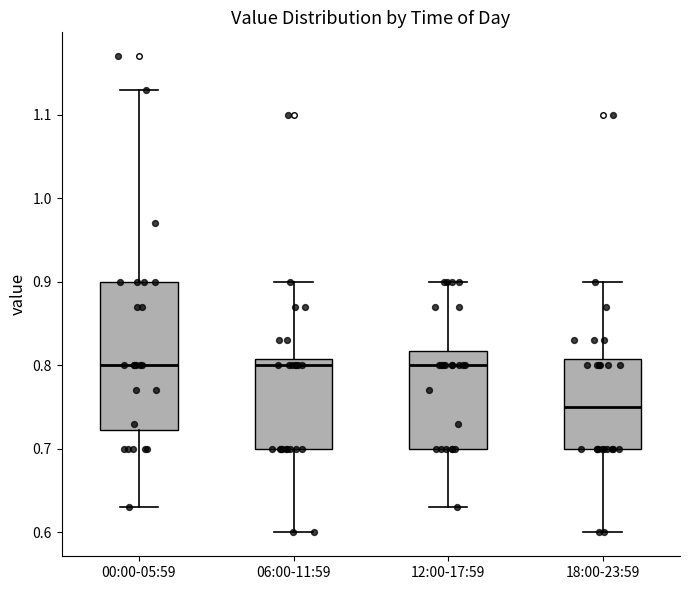

Which box's median line is the lowest?

18:00-23:59